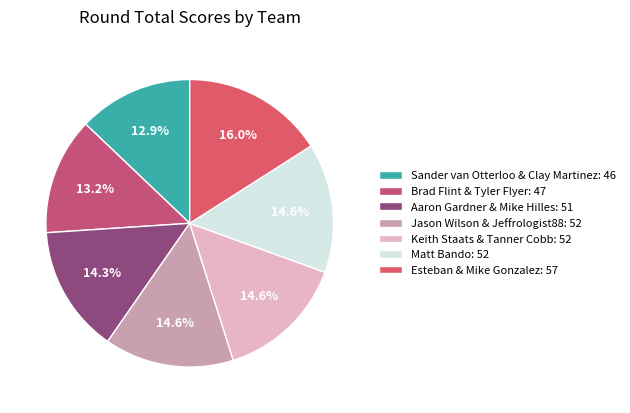

Is it true that Aaron Gardner & Mike Hilles is 25% of the pie?

False